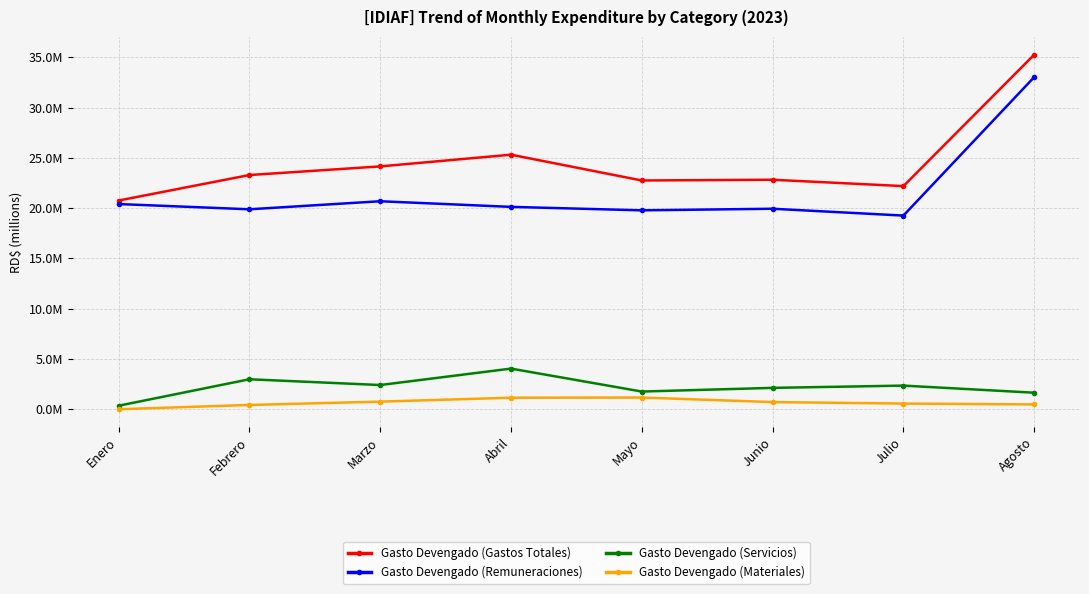

Does the chart have visible grid lines?

Yes